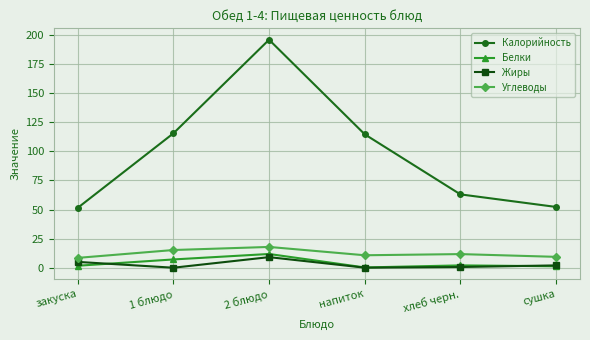

Which series changed the most between 1 блюдо and сушка?

Калорийность